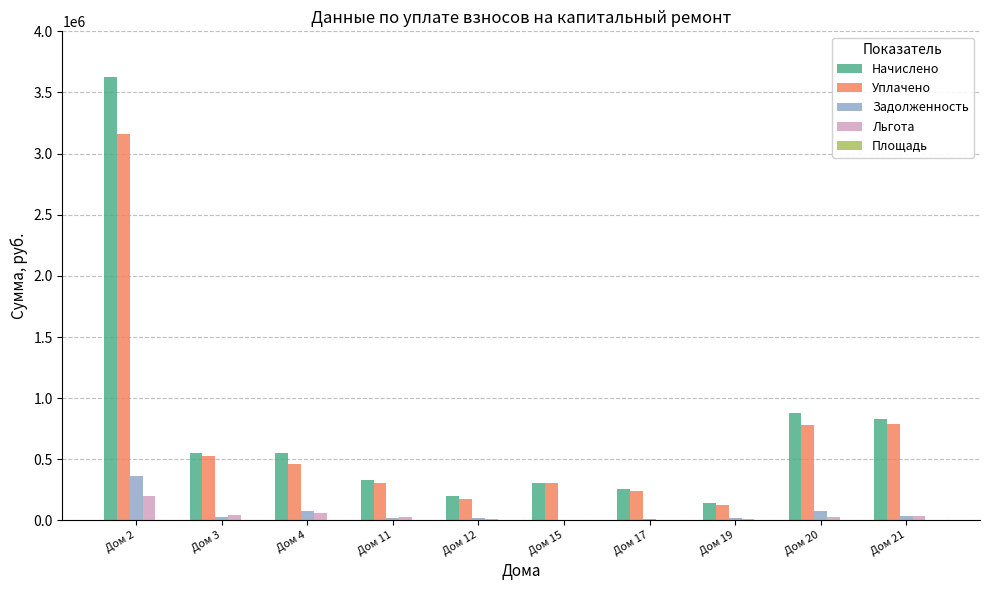

What is the highest value of the Льгота series?

199522.9